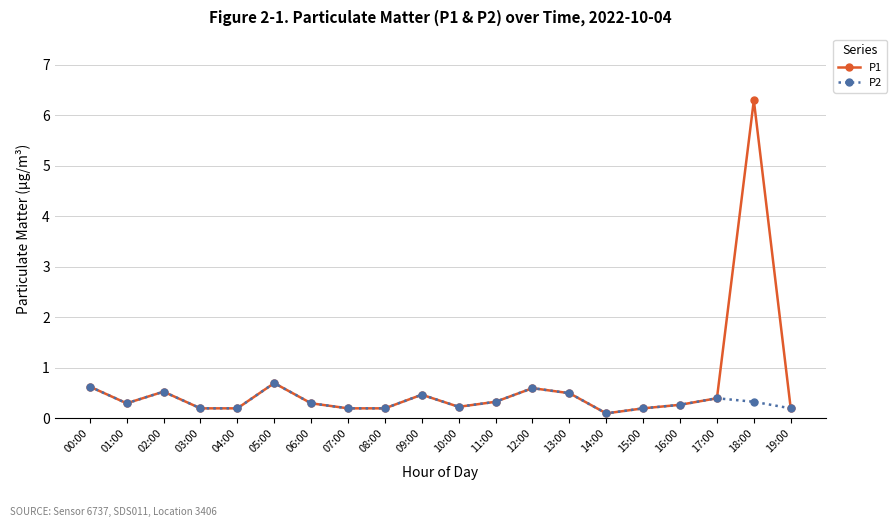

List the series in order of their peak value, highest first.

P1, P2